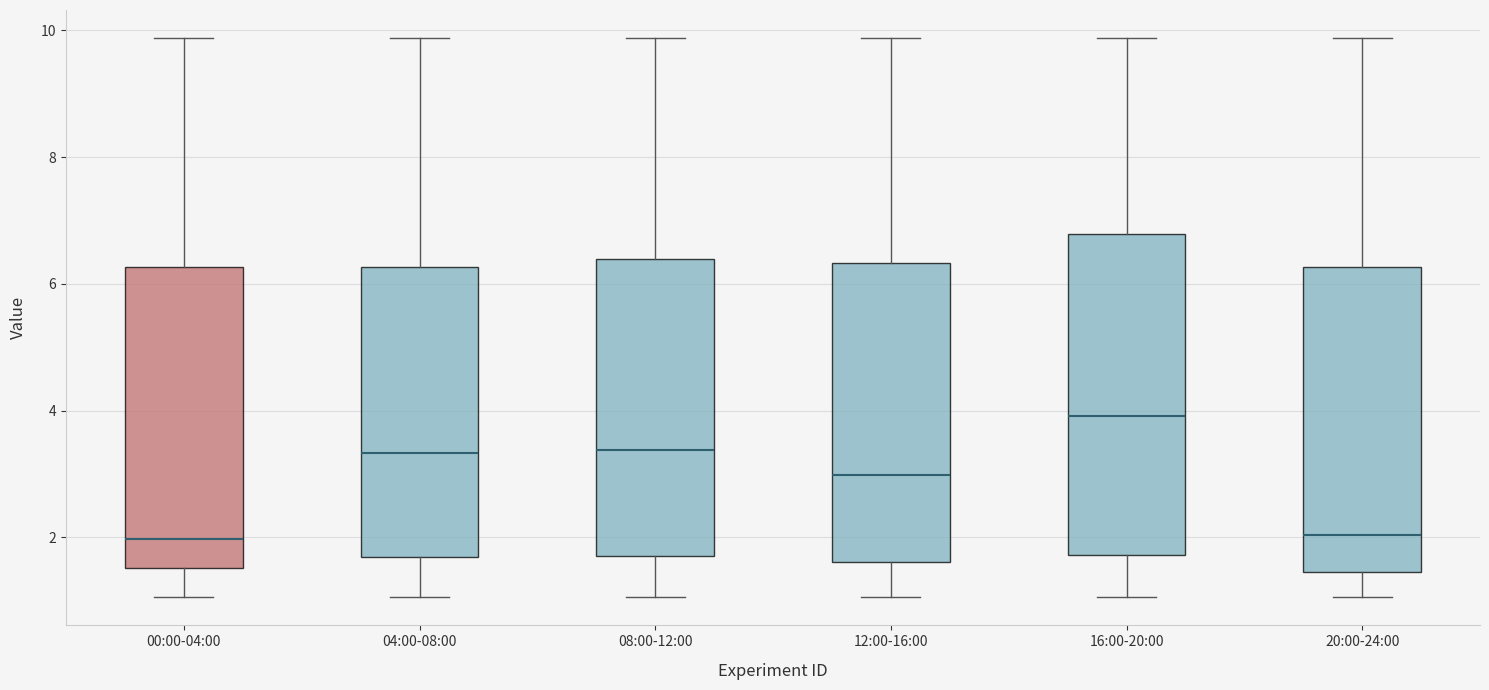

Where is the lower edge of the box for 20:00-24:00 on the y-axis? The values are not printed on the chart, so give them approximately, as read against the axis.

1.4